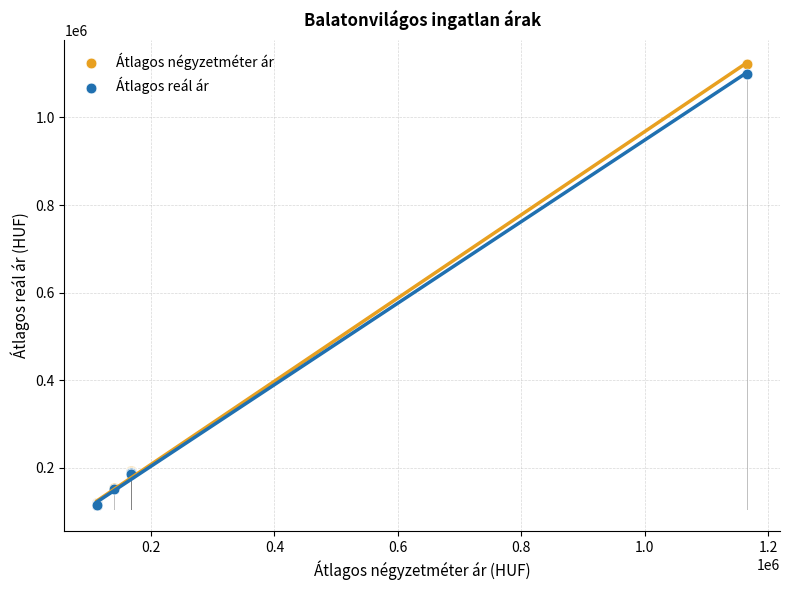

What are all the series names shown in the legend?

Átlagos négyzetméter ár, Átlagos reál ár